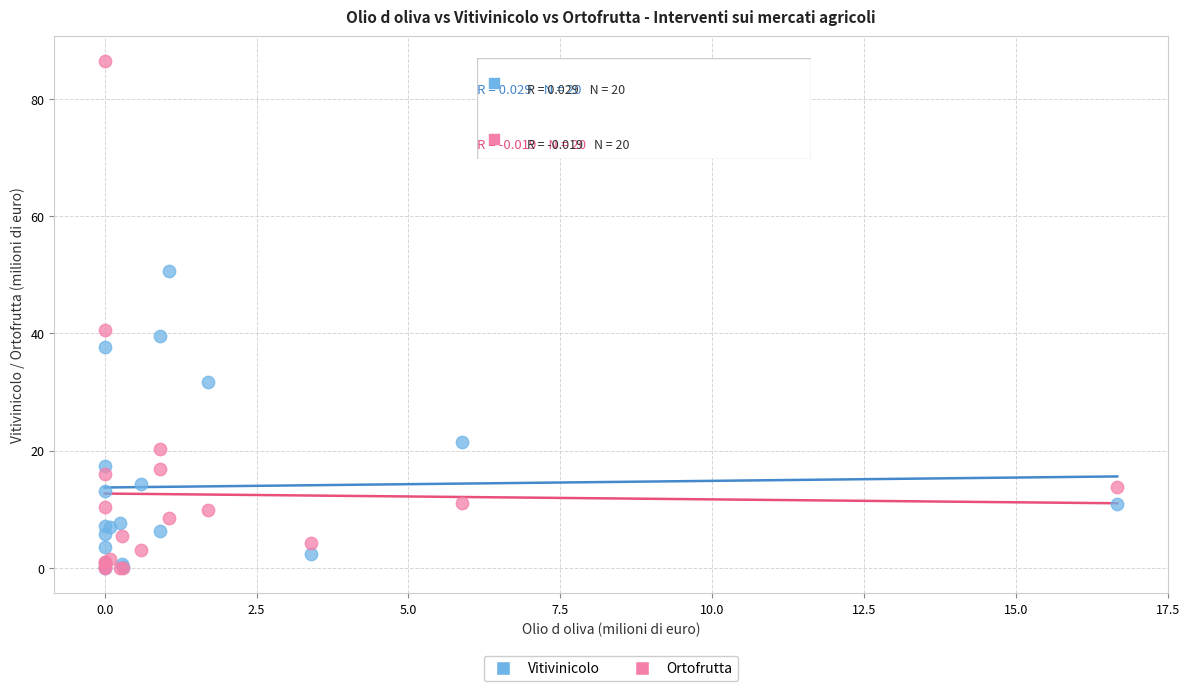

In the Ortofrutta series, what Y value is closest to 43?

40.6